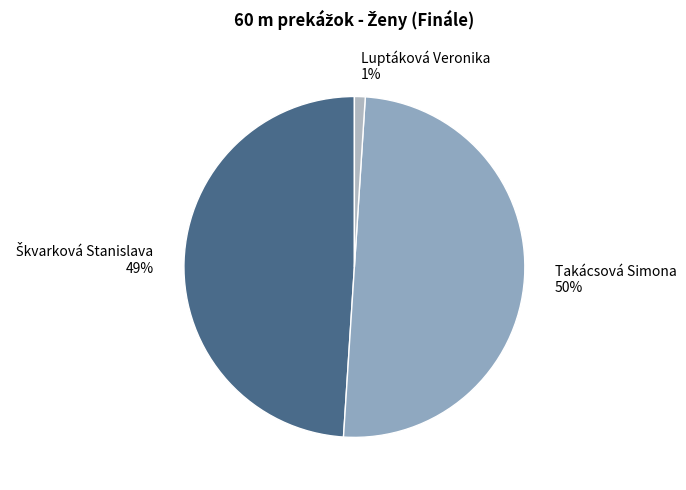

Which category has the smallest portion of the pie?

Luptáková Veronika